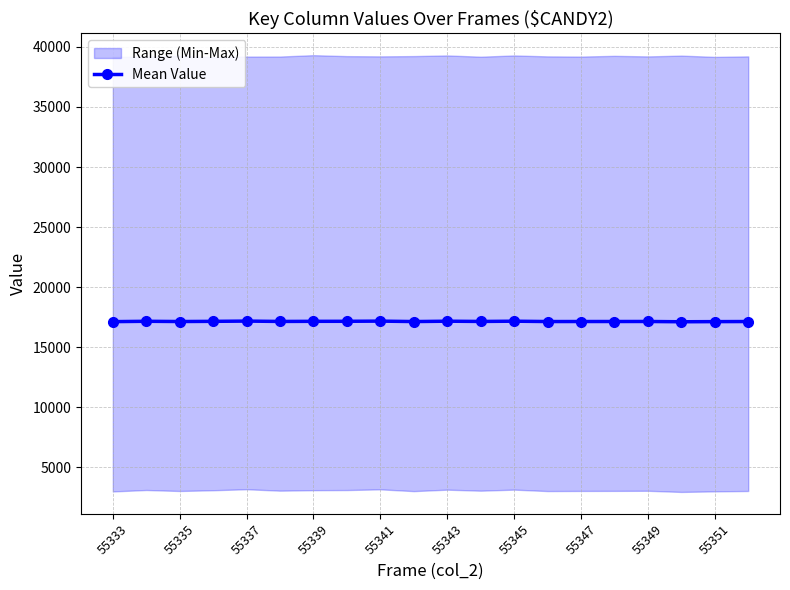

How many values exceed 17149?

10